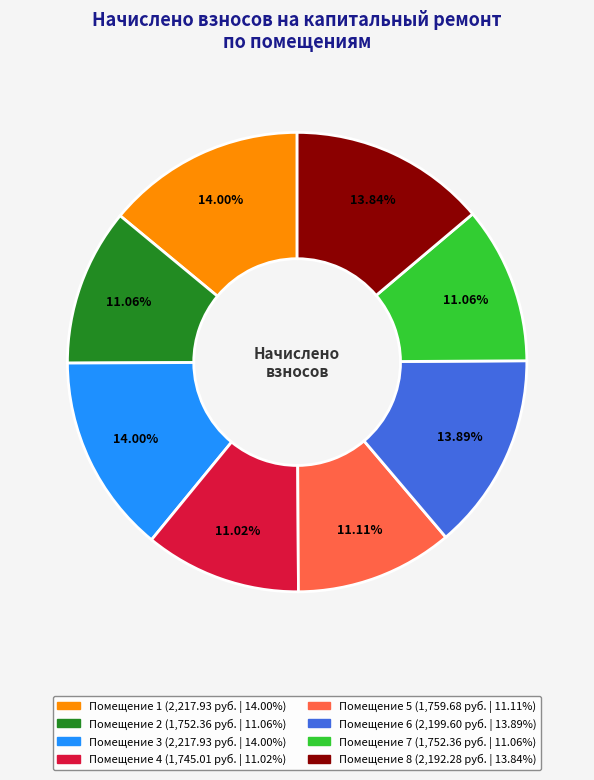

Is there any slice that represents more than half of the pie?

No